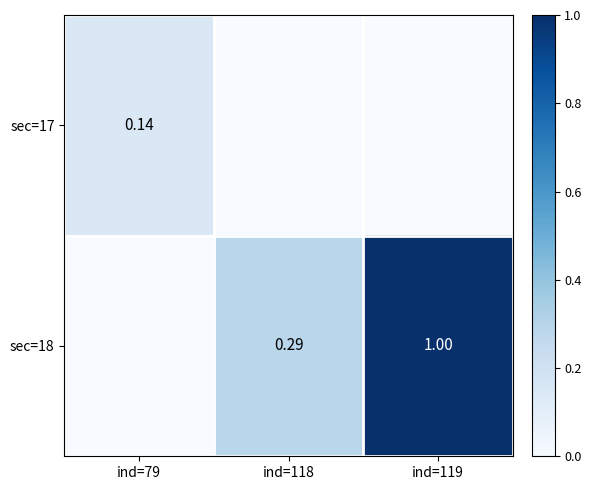

Is the value of sec=17 at ind=79 greater than the value of sec=18 at ind=119?

No